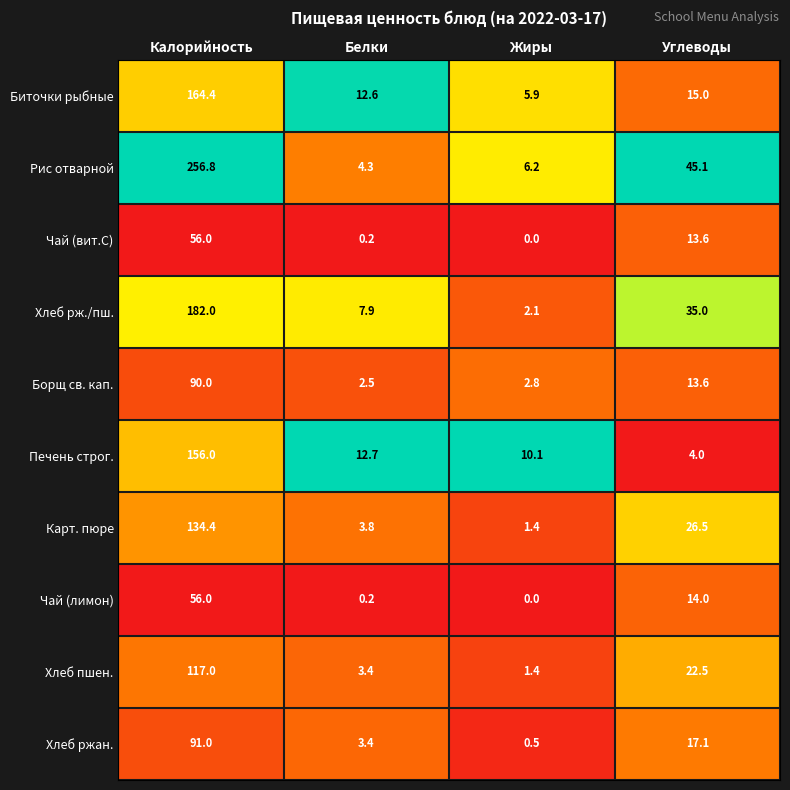

Is it true that Карт. пюре equals 3.8 at Белки?

True